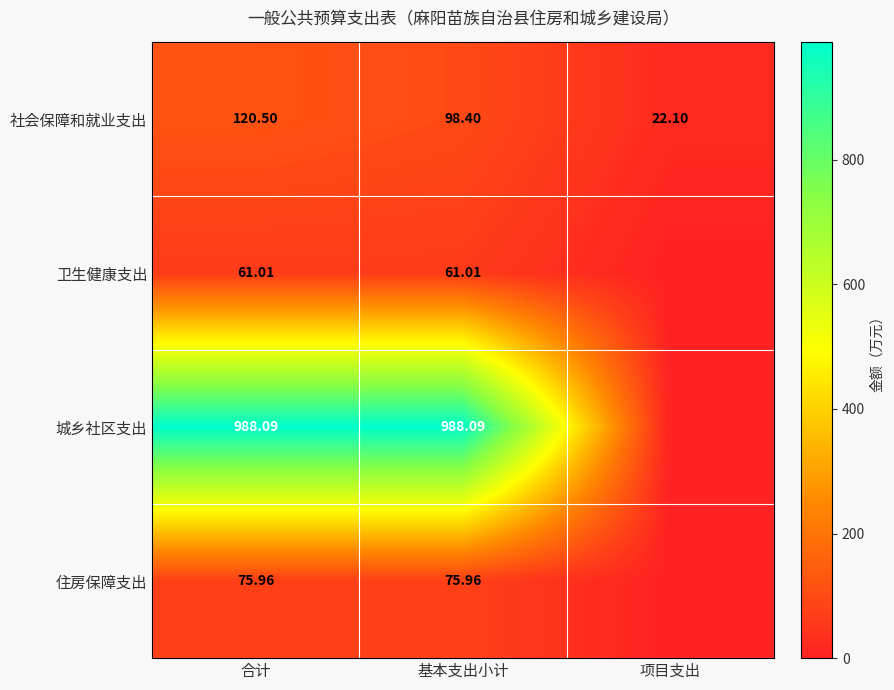

At 基本支出小计, list the series in order from largest to smallest.

城乡社区支出, 社会保障和就业支出, 住房保障支出, 卫生健康支出